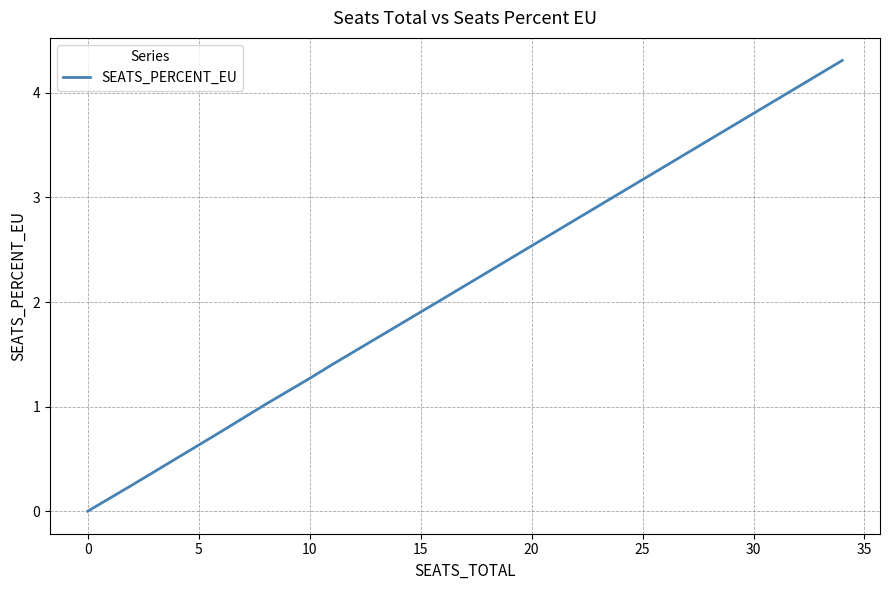

What is the greatest value displayed?

4.3